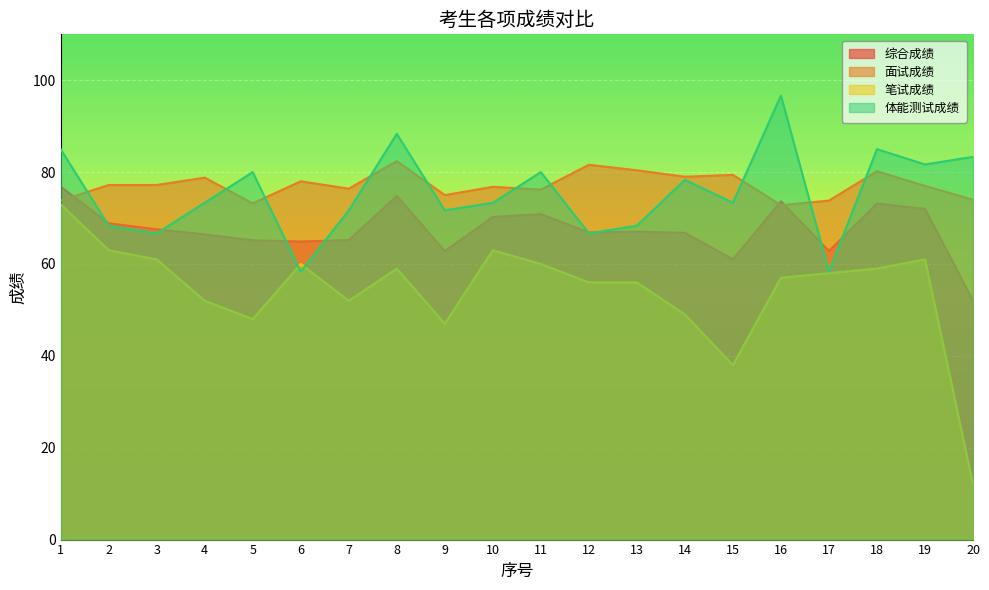

What is the difference between the 体能测试成绩 values at 3 and 2?

1.7